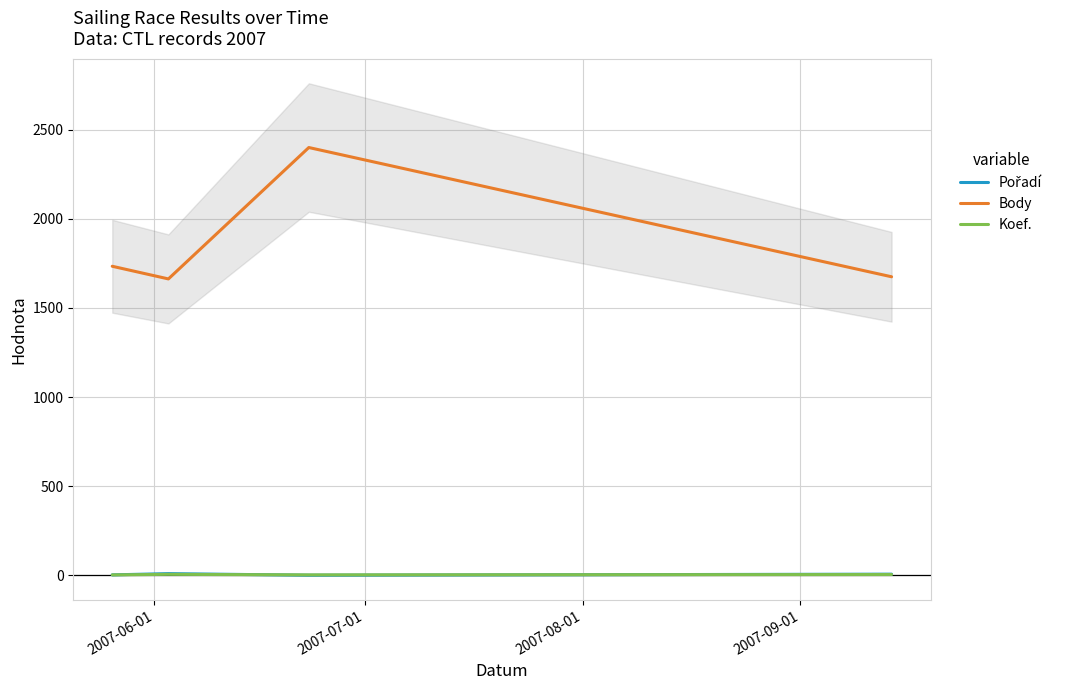

True or false: Body and Koef. intersect in this chart.

False